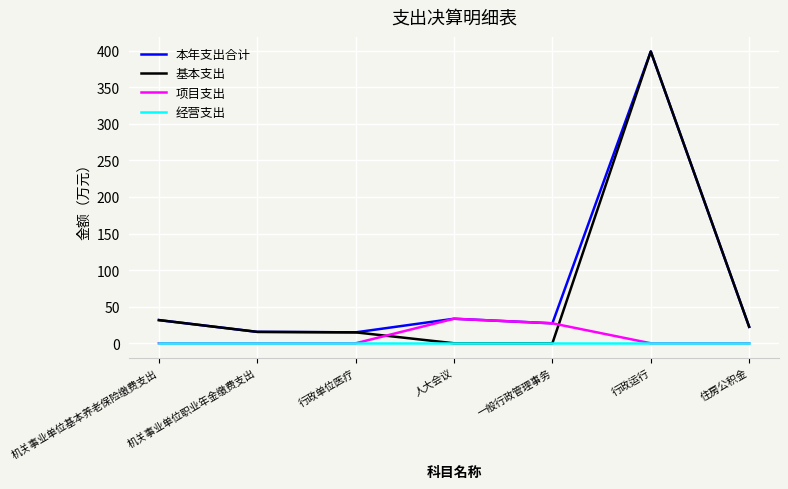

What is the spread (max minus min) of values at 机关事业单位基本养老保险缴费支出?

31.7